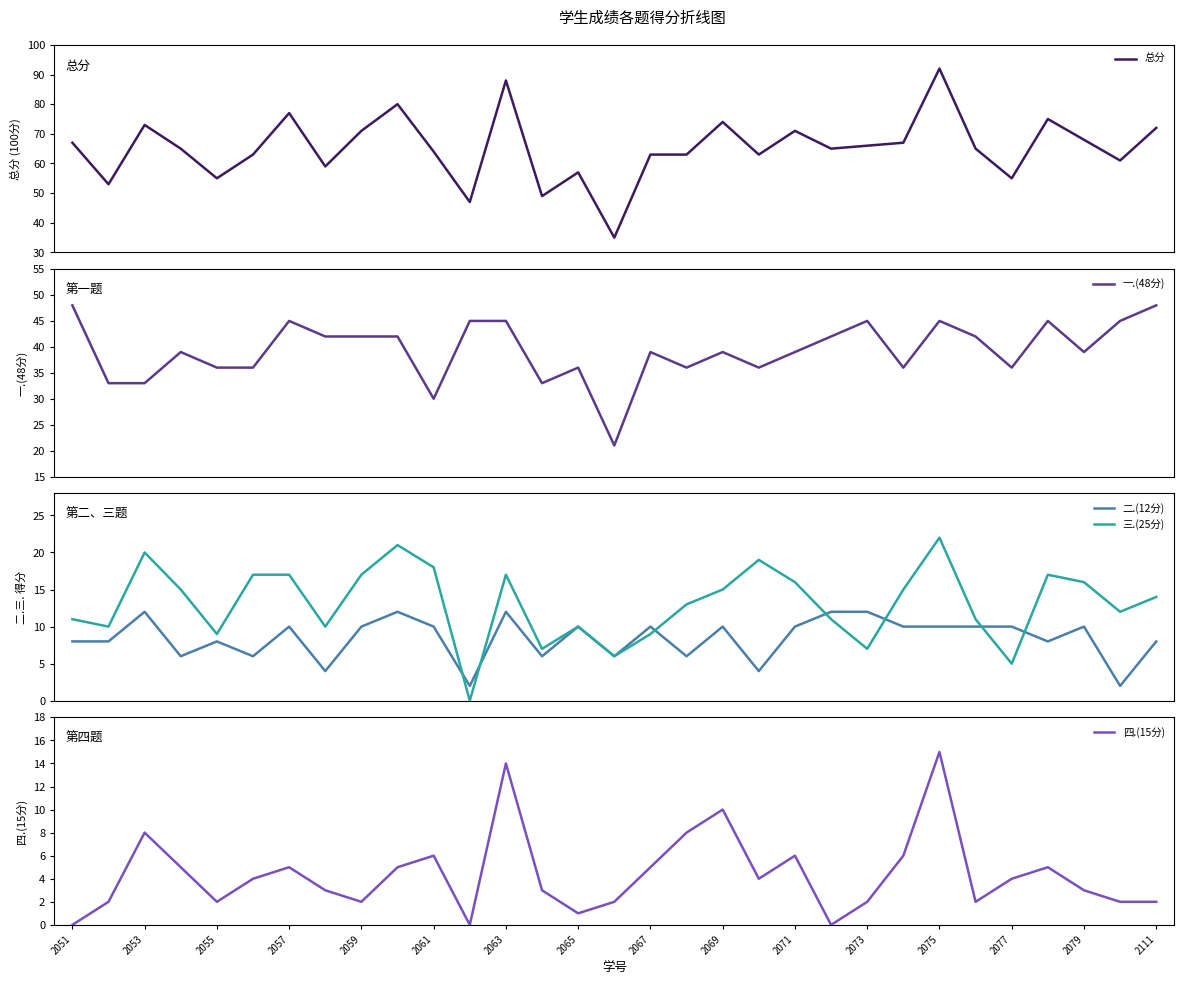

At how many categories does at least one series exceed 30?

31